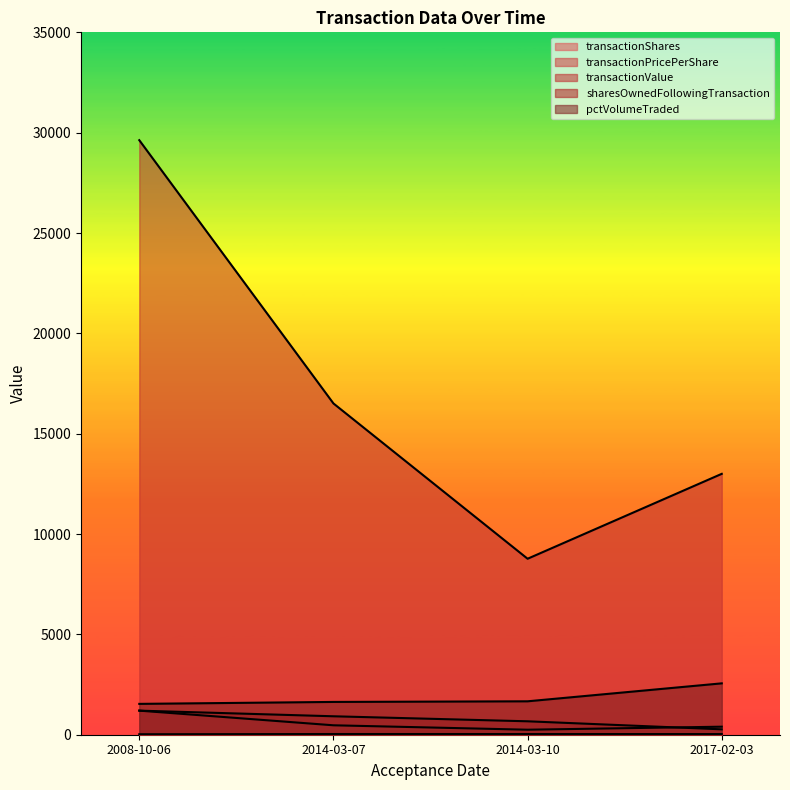

How many series are shown in this chart?

5